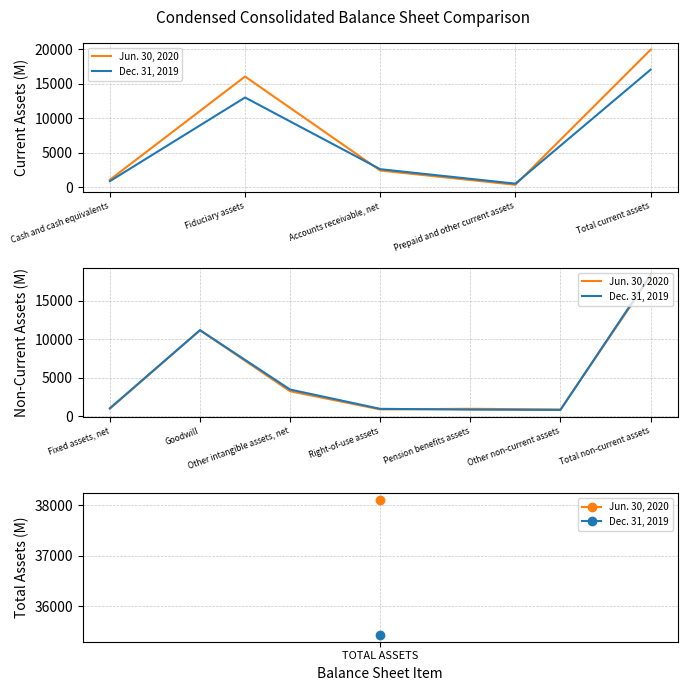

At which category does Jun. 30, 2020 reach its first local valley?

Right-of-use assets